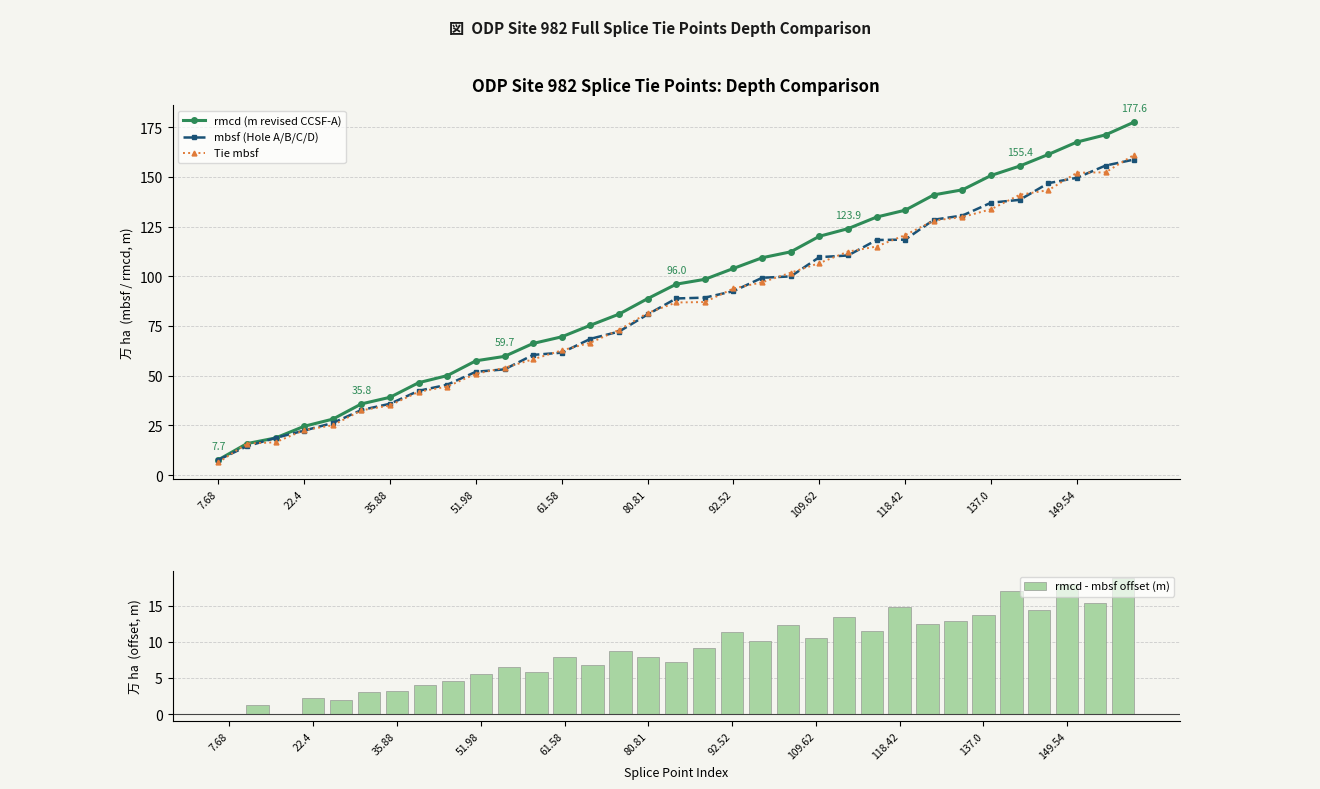

The rmcd - mbsf offset (m) series shows 5.5 at 51.98. True or false?

True